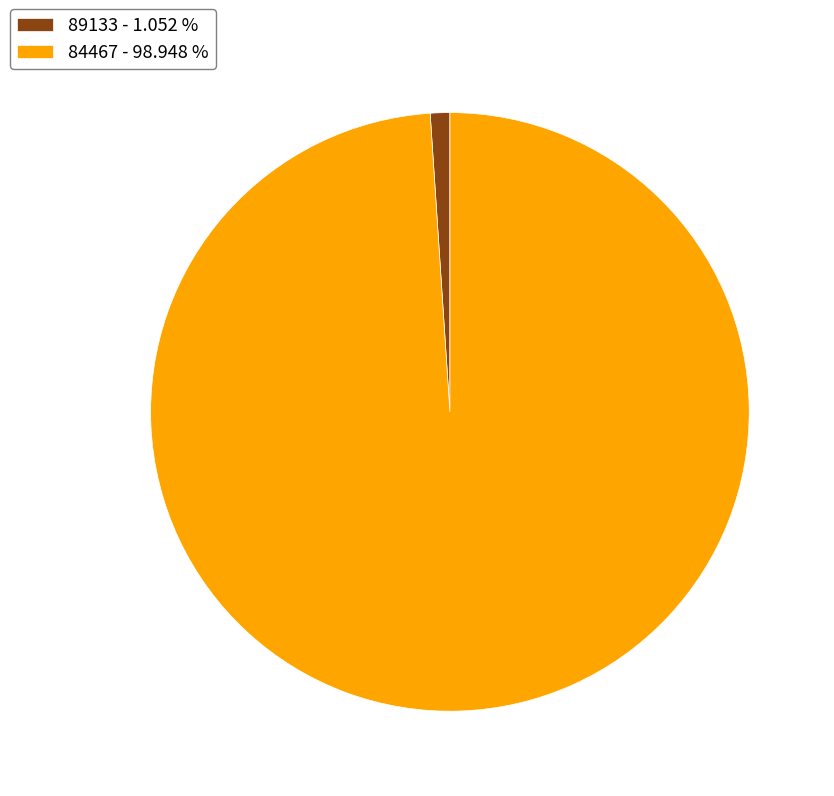

Do 84467 - 98.948 % and 89133 - 1.052 % together represent more than half of the pie?

Yes